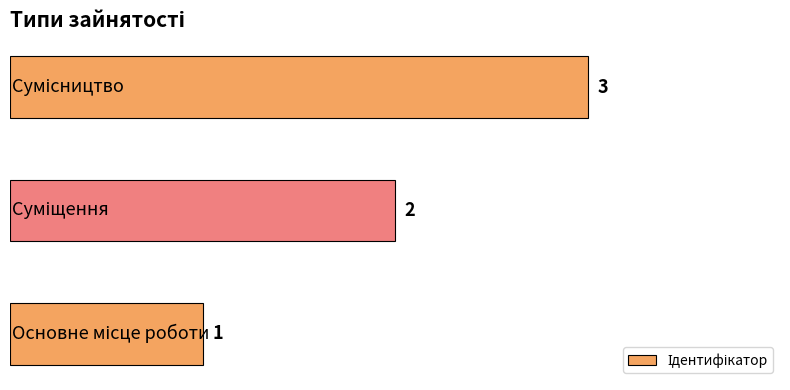

How many values are between 1 and 3?

3